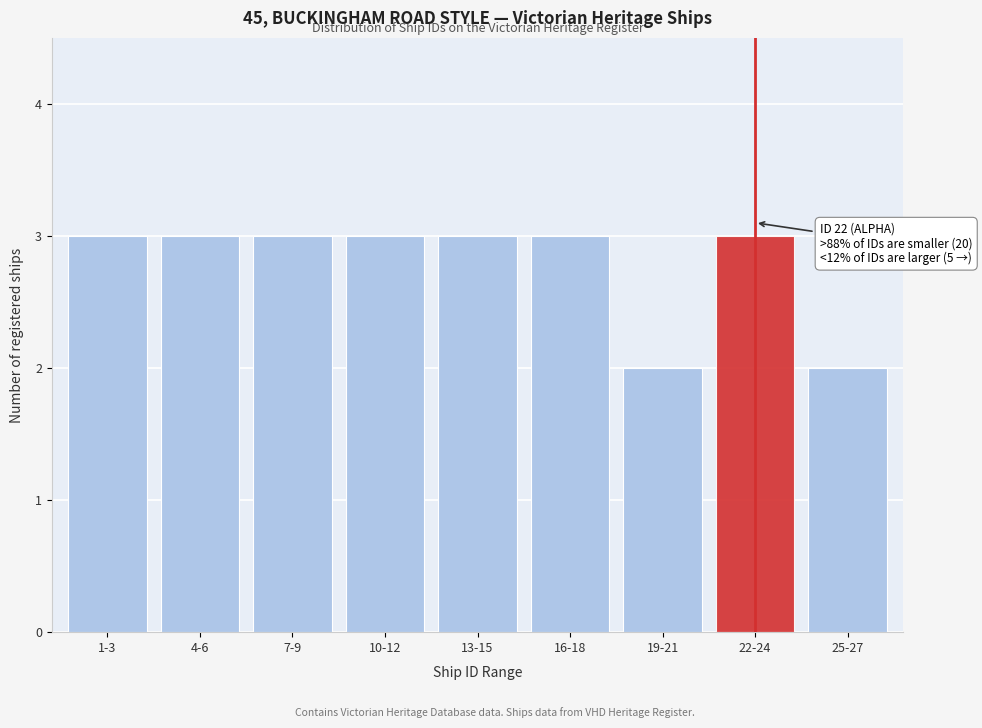

Reading left to right, extract all data points from this chart.

1-3=3	4-6=3	7-9=3	10-12=3	13-15=3	16-18=3	19-21=2	22-24=3	25-27=2